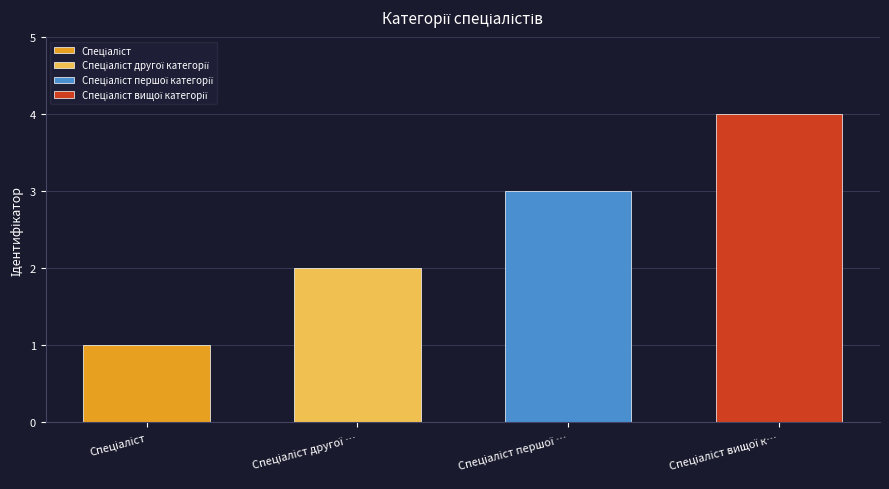

What is the sum of the values at Спеціаліст другої категорії and Спеціаліст першої категорії?

5